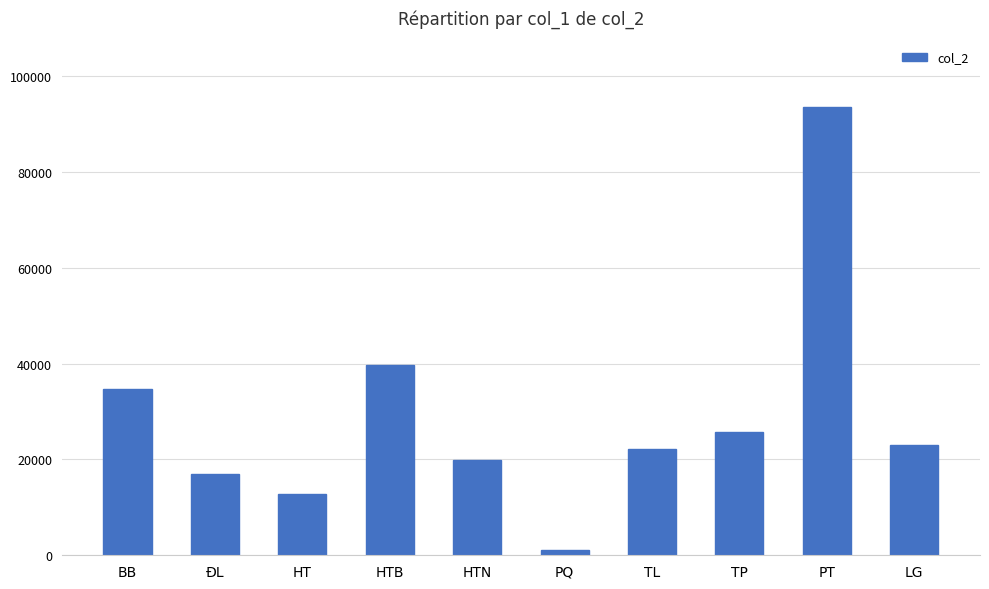

How many values are below 23103?

5